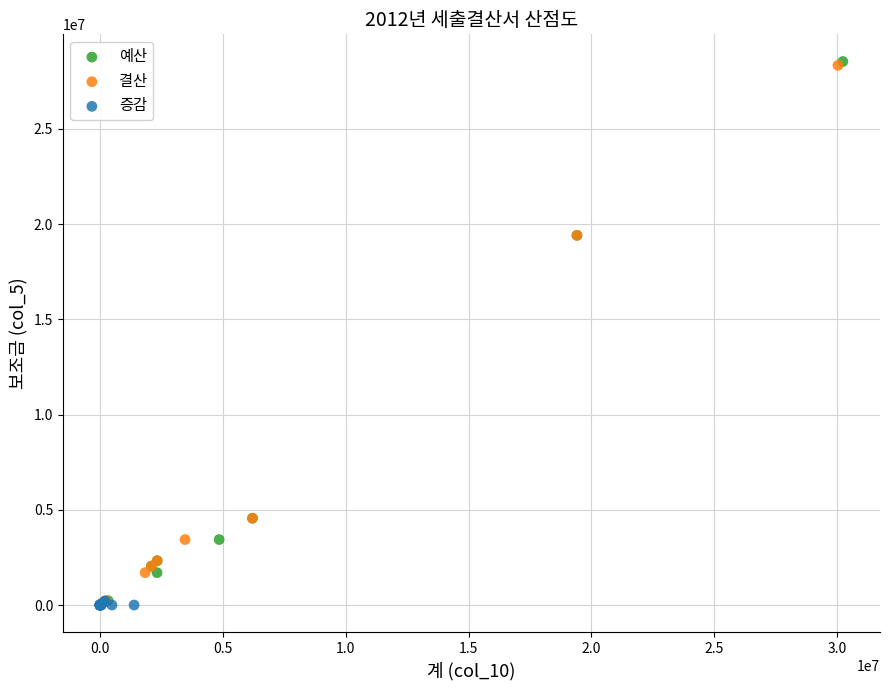

Which series has the widest spread of Y values?

예산